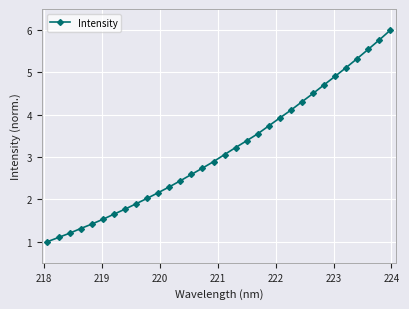

What is the average value?

3.2